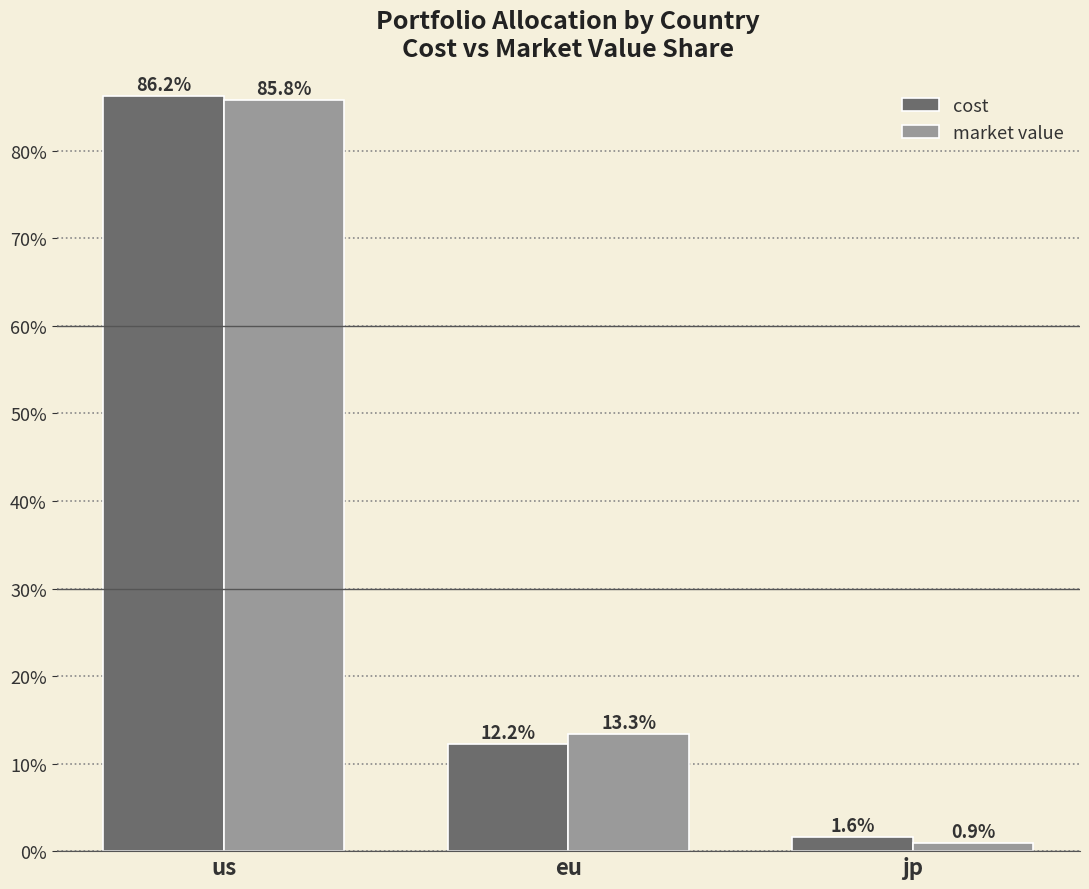

Rank the series at eu from highest to lowest value.

market value, cost